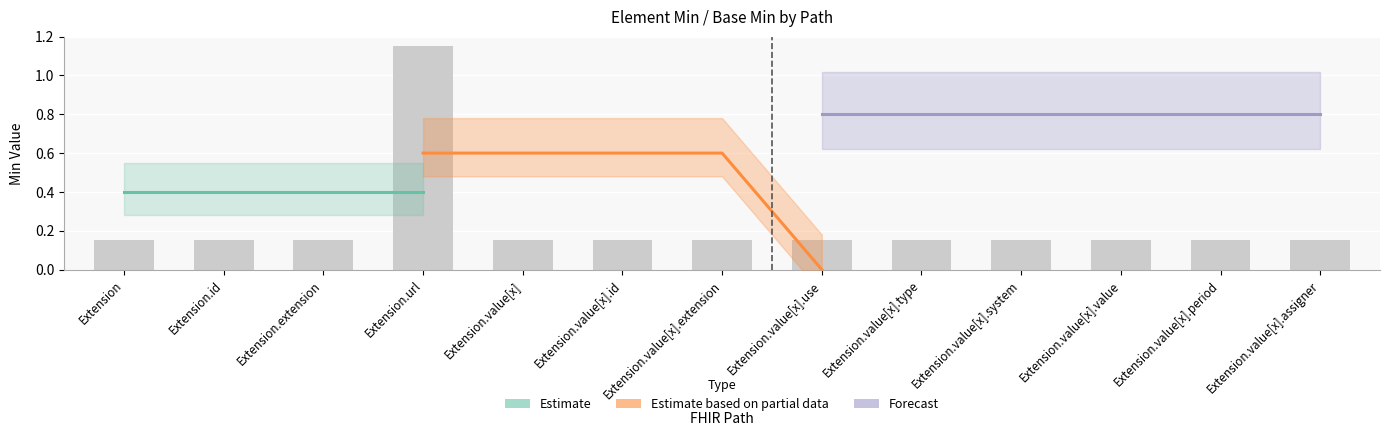

List the labels in order of value, largest first.

Extension.url, Extension, Extension.id, Extension.extension, Extension.value[x], Extension.value[x].id, Extension.value[x].extension, Extension.value[x].use, Extension.value[x].type, Extension.value[x].system, Extension.value[x].value, Extension.value[x].period, Extension.value[x].assigner